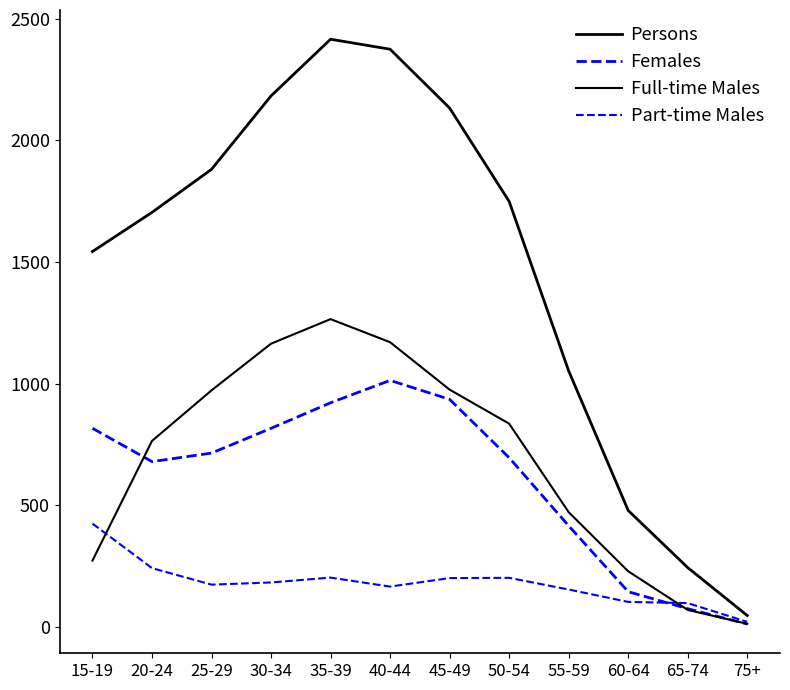

At which label is Persons closest to 1231?

55-59